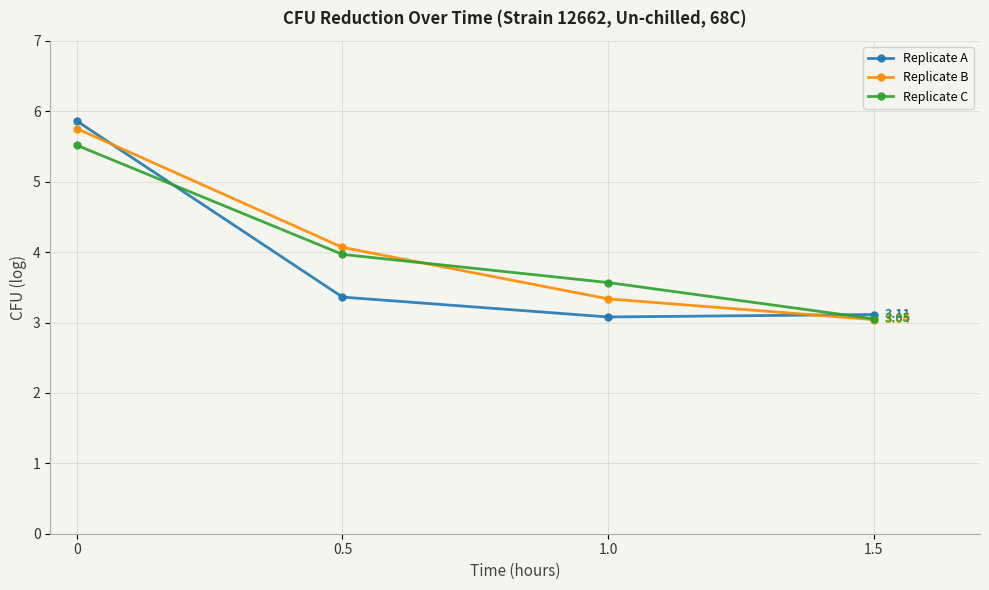

List the series in order of their peak value, highest first.

Replicate A, Replicate B, Replicate C